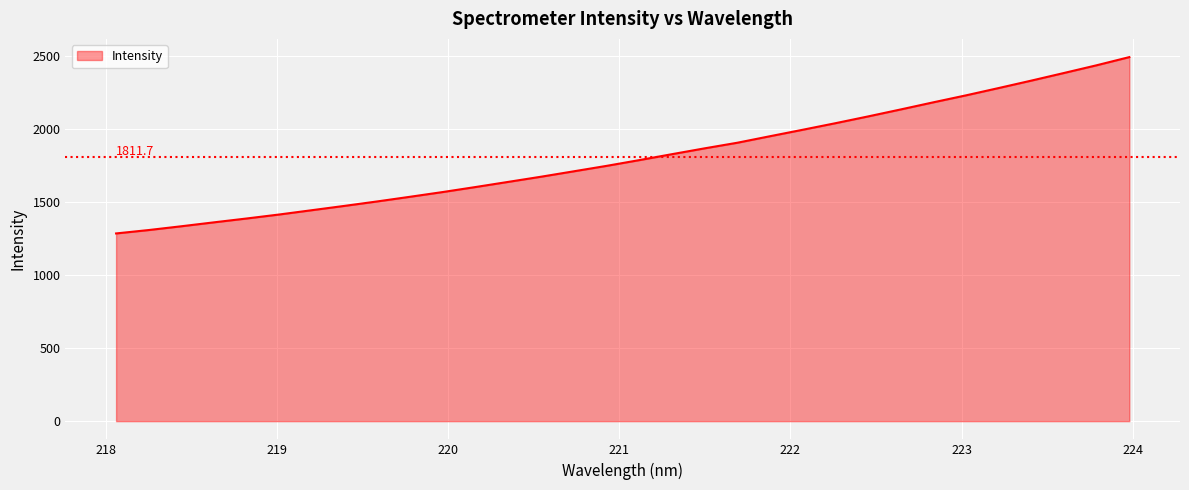

What is the greatest value displayed?

2494.4